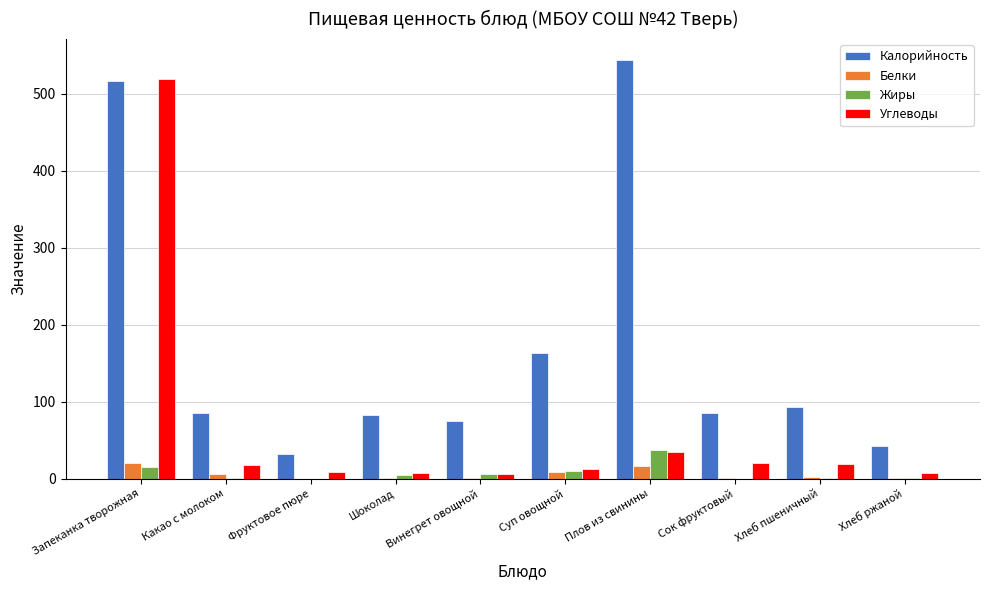

What is the sum of all Белки values?

58.6